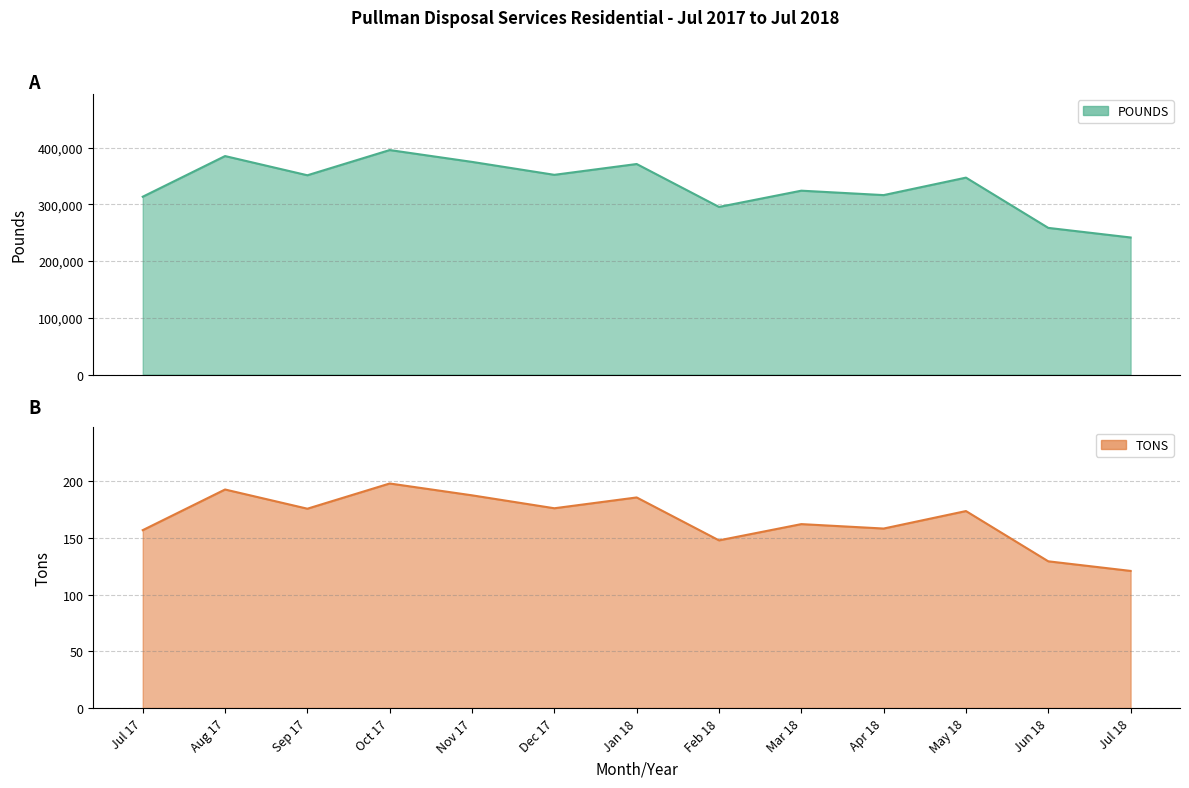

At which category does TONS reach its first local valley?

Sep 17